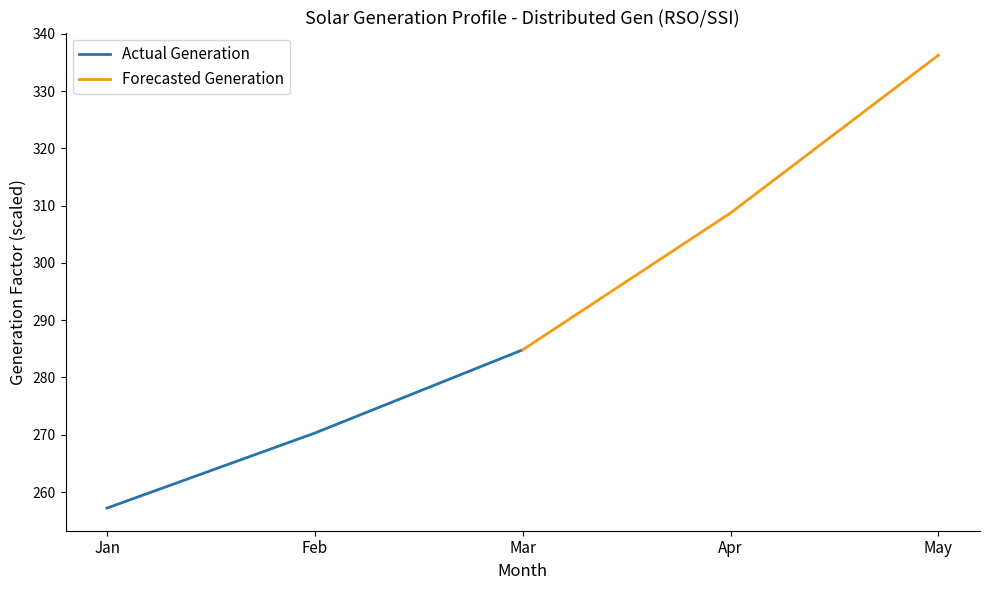

What value does the Actual Generation series have at Feb?

270.3